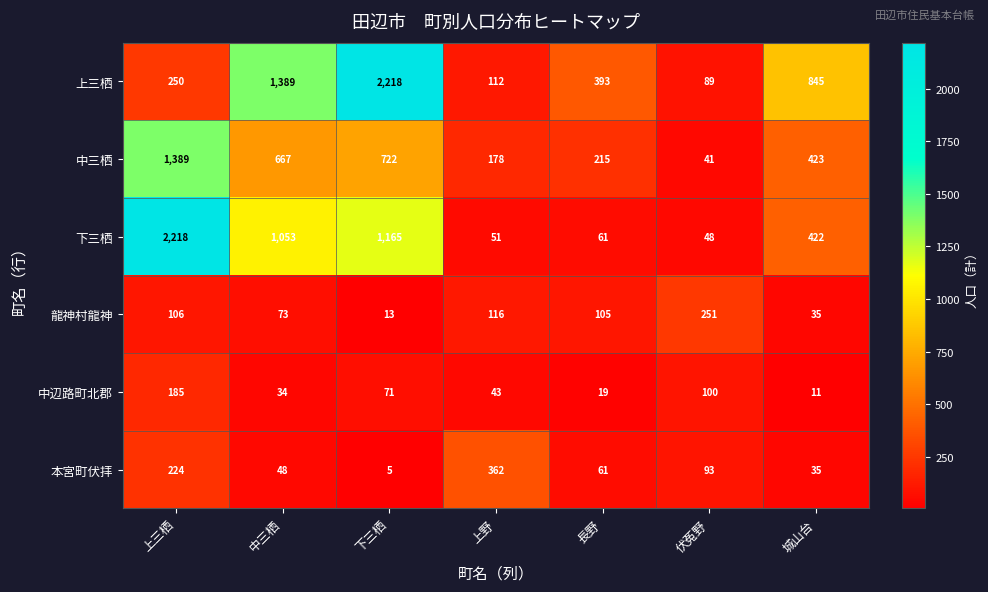

At which label does 本宮町伏拝 first exceed 61?

上三栖